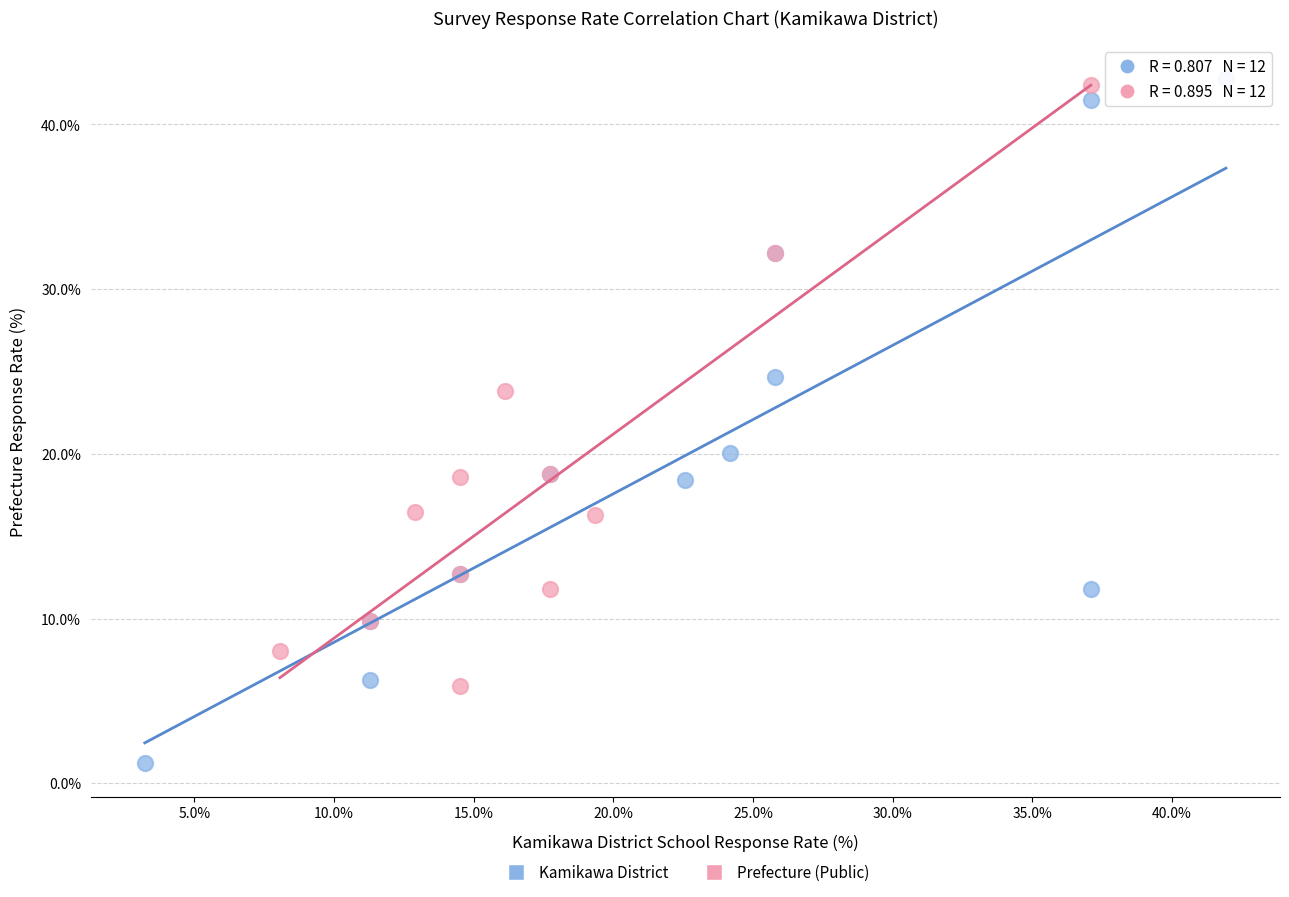

Which series contains the lowest Y value?

Kamikawa District